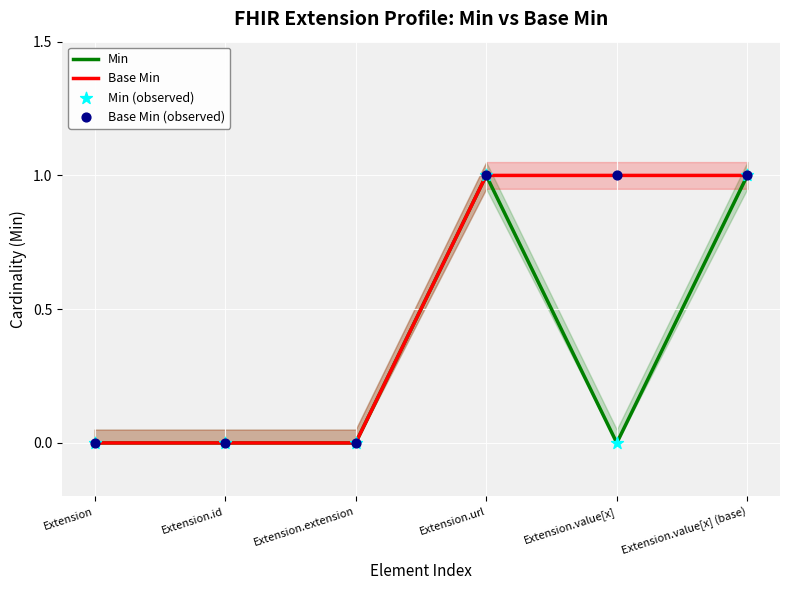

Is it true that Min equals 1 at Extension.url?

True